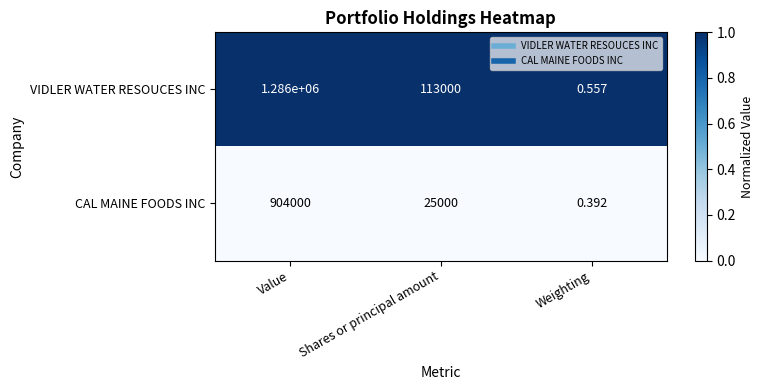

What is the spread (max minus min) of values at Weighting?

0.2